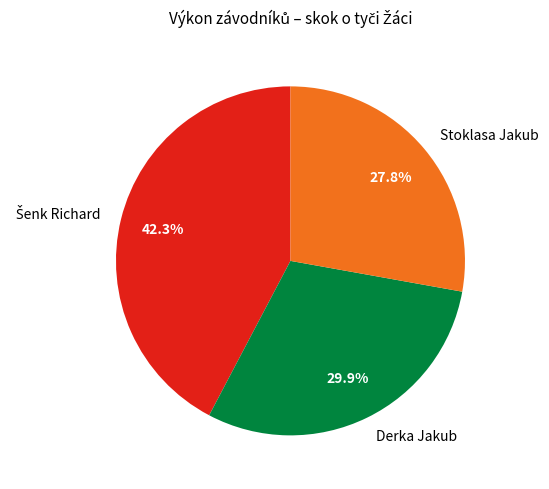

What percentage is the Derka Jakub slice, to the nearest percent?

30%